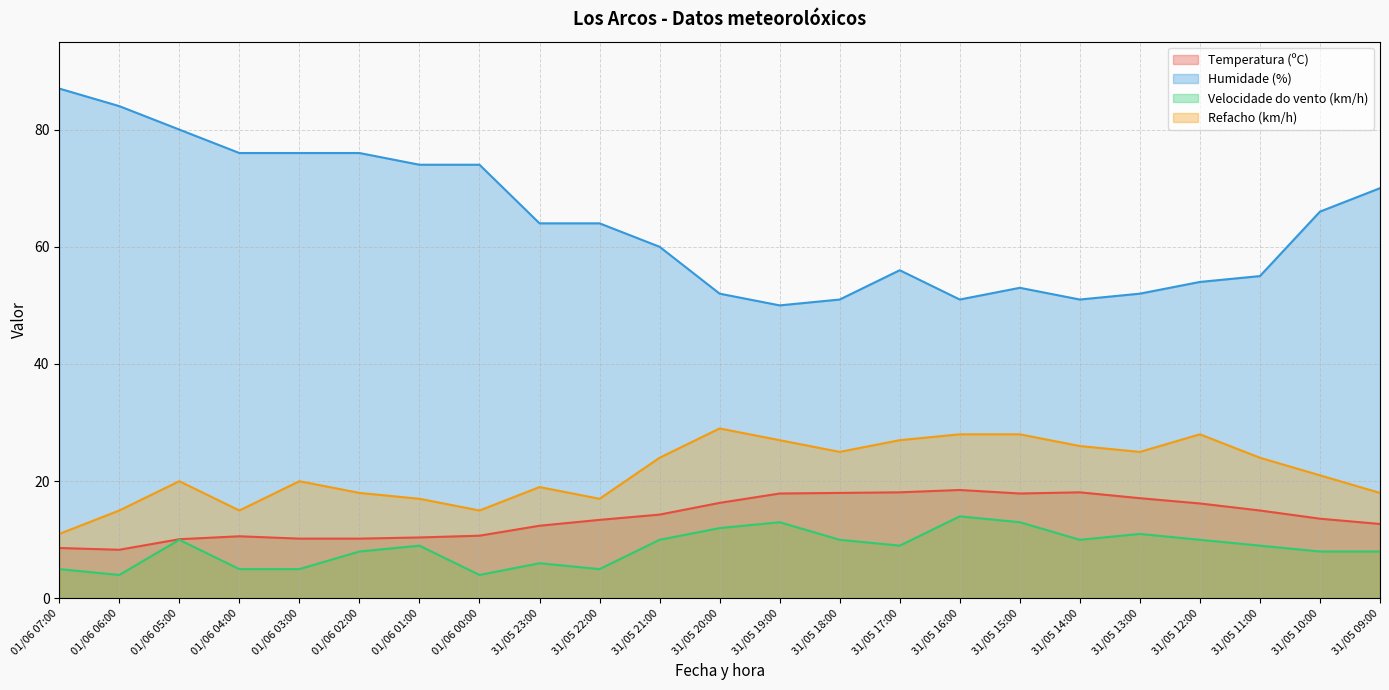

How many values in the Humidade (%) series exceed 64?

10